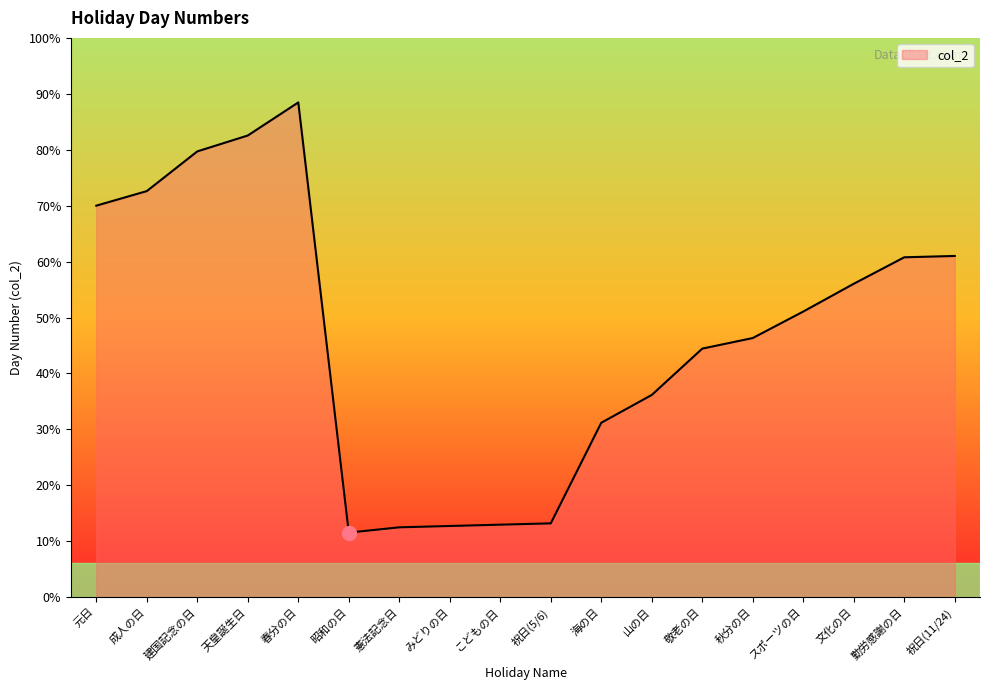

Reading right to left, what are all the values shown in this chart?

祝日(11/24)=45985	勤労感謝の日=45984	文化の日=45964	スポーツの日=45943	秋分の日=45923	敬老の日=45915	山の日=45880	海の日=45859	祝日(5/6)=45783	こどもの日=45782	みどりの日=45781	憲法記念日=45780	昭和の日=45776	春分の日=46101	天皇誕生日=46076	建国記念の日=46064	成人の日=46034	元日=46023